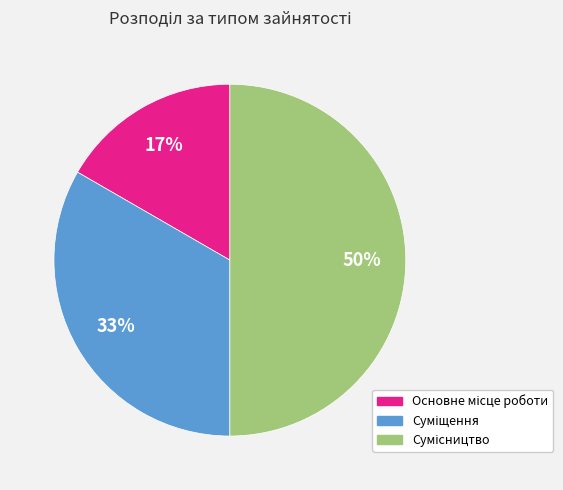

To the nearest percent, what is the average slice percentage?

33%